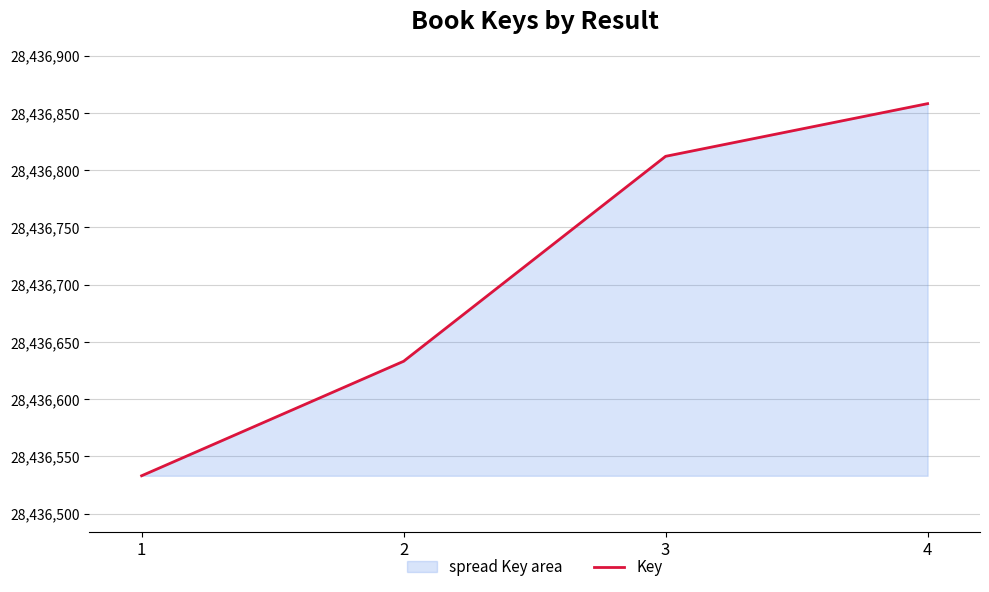

Count the values in the range 28436633 to 28436858.

3